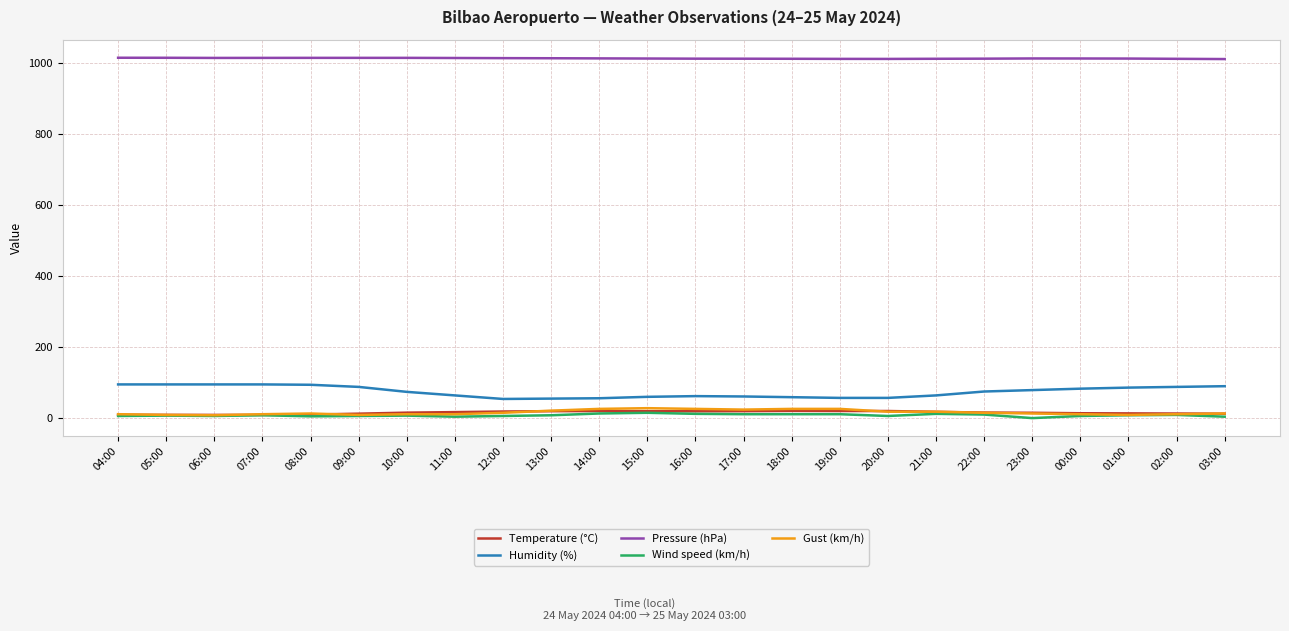

Is the value of Pressure (hPa) at 04:00 greater than the value of Temperature (°C) at 10:00?

Yes